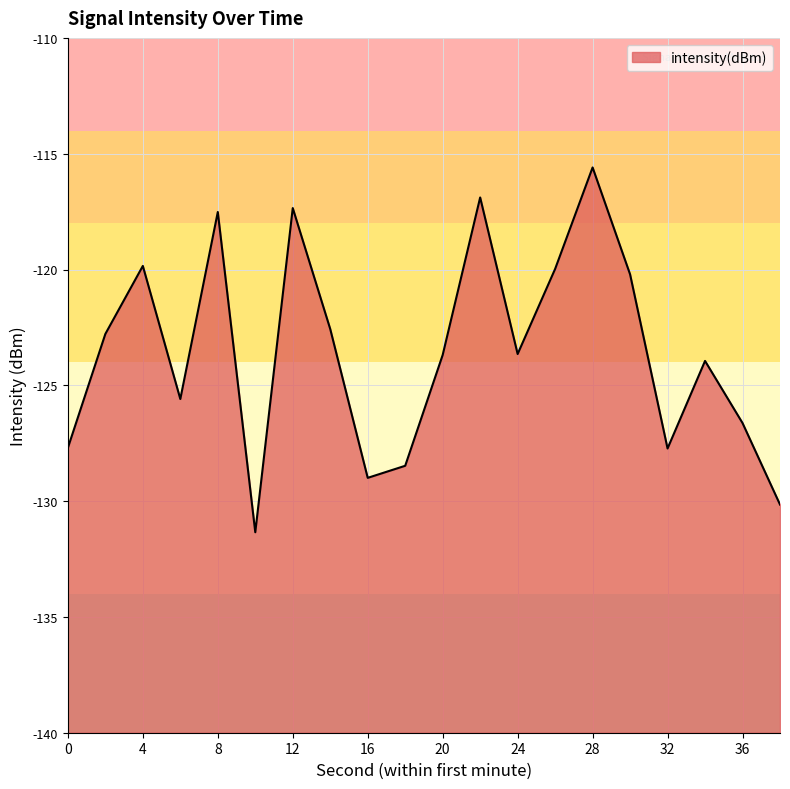

List the labels in order of value, largest first.

28, 22, 12, 8, 4, 26, 30, 14, 2, 24, 20, 34, 6, 36, 0, 32, 18, 16, 38, 10